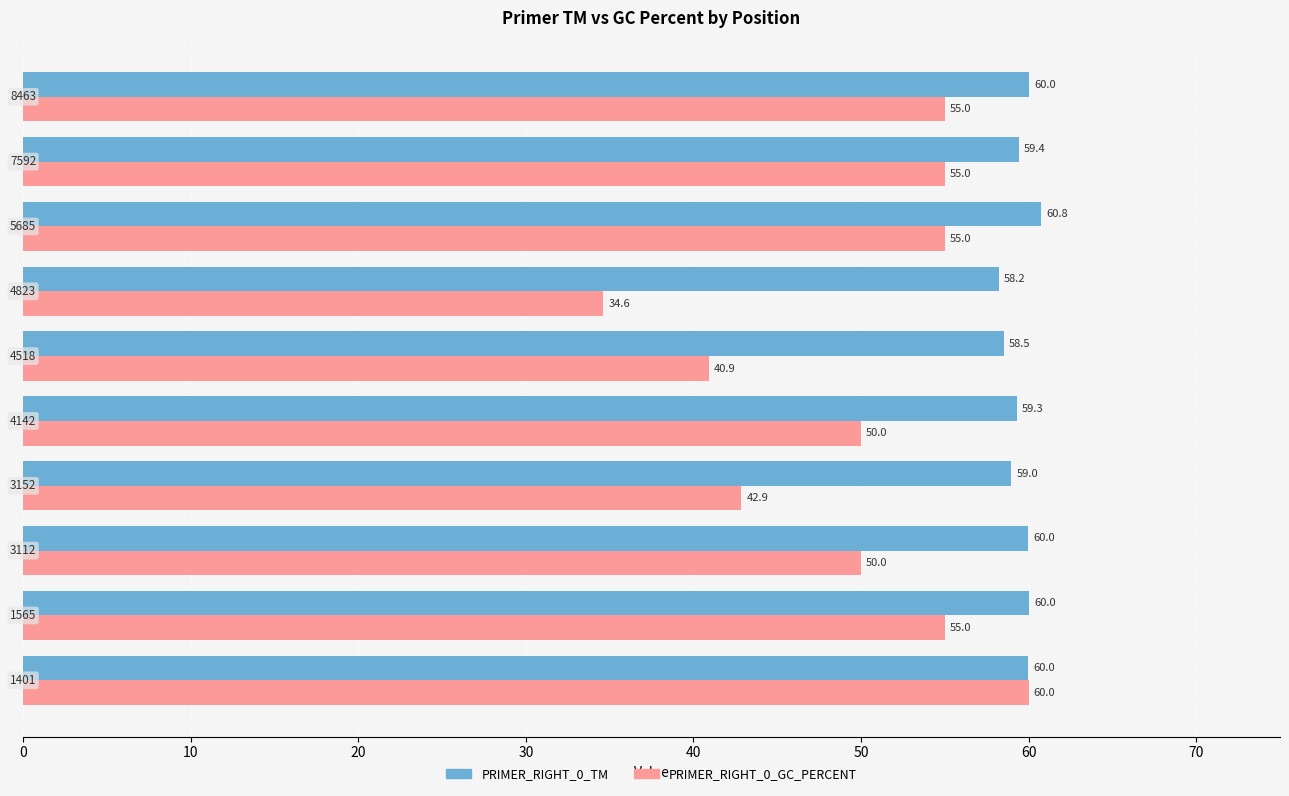

Rank the series by their maximum value, from highest to lowest.

PRIMER_RIGHT_0_TM, PRIMER_RIGHT_0_GC_PERCENT